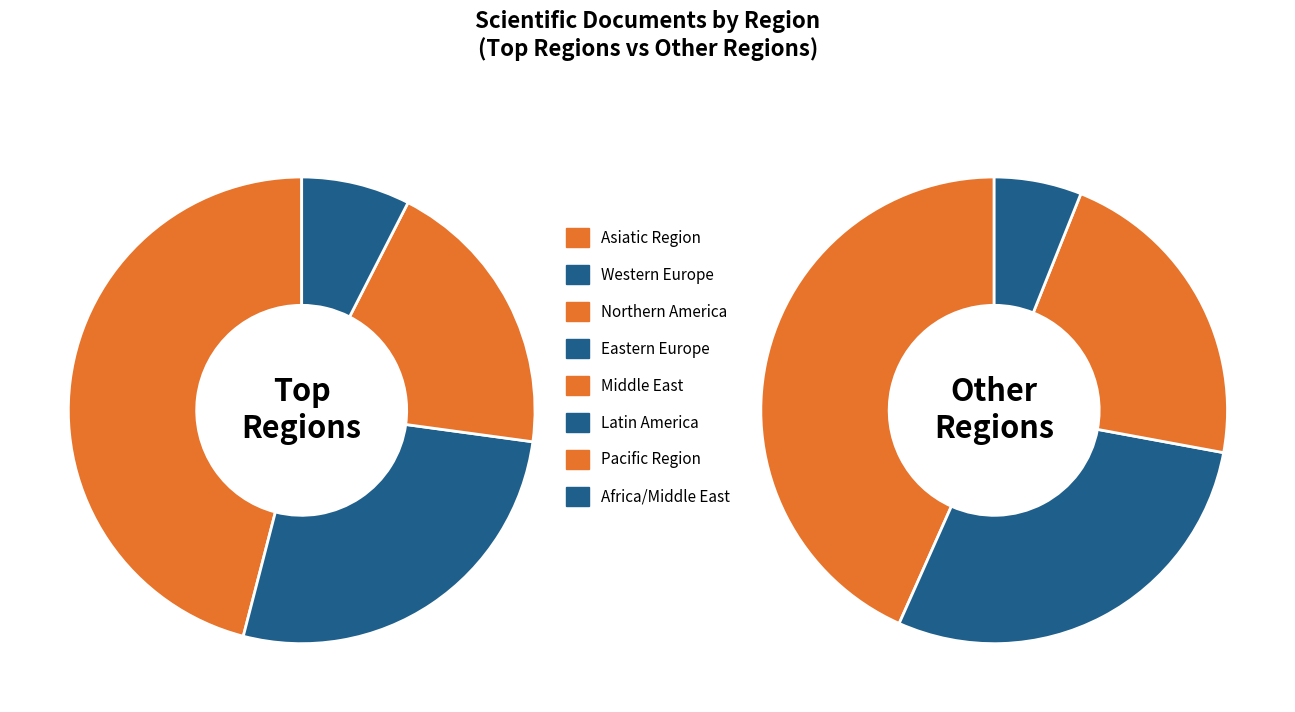

Count the number of slices in the pie.

8